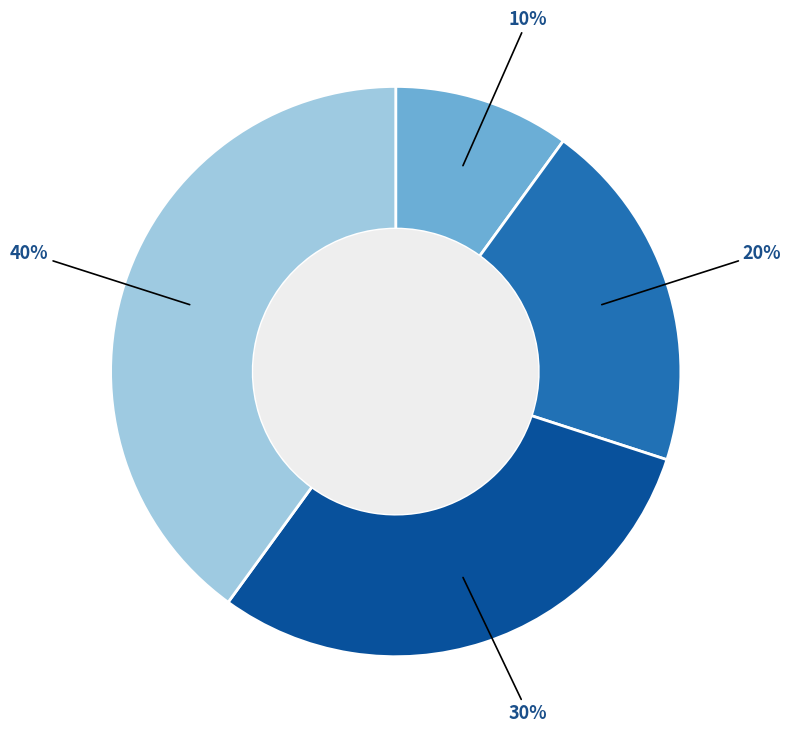

Is there any slice that represents more than half of the pie?

No